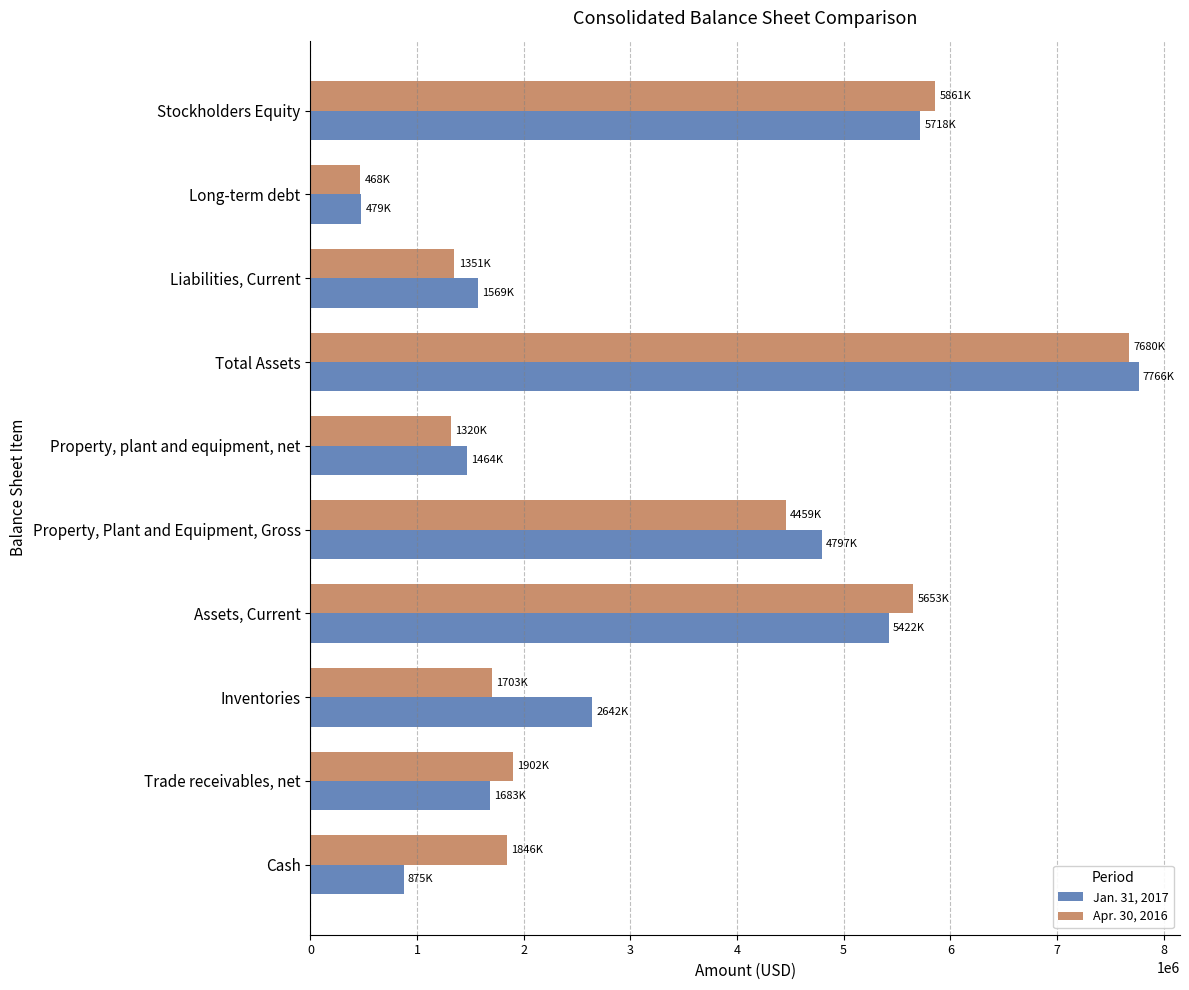

Is the value of Apr. 30, 2016 at Trade receivables, net greater than the value of Jan. 31, 2017 at Property, Plant and Equipment, Gross?

No